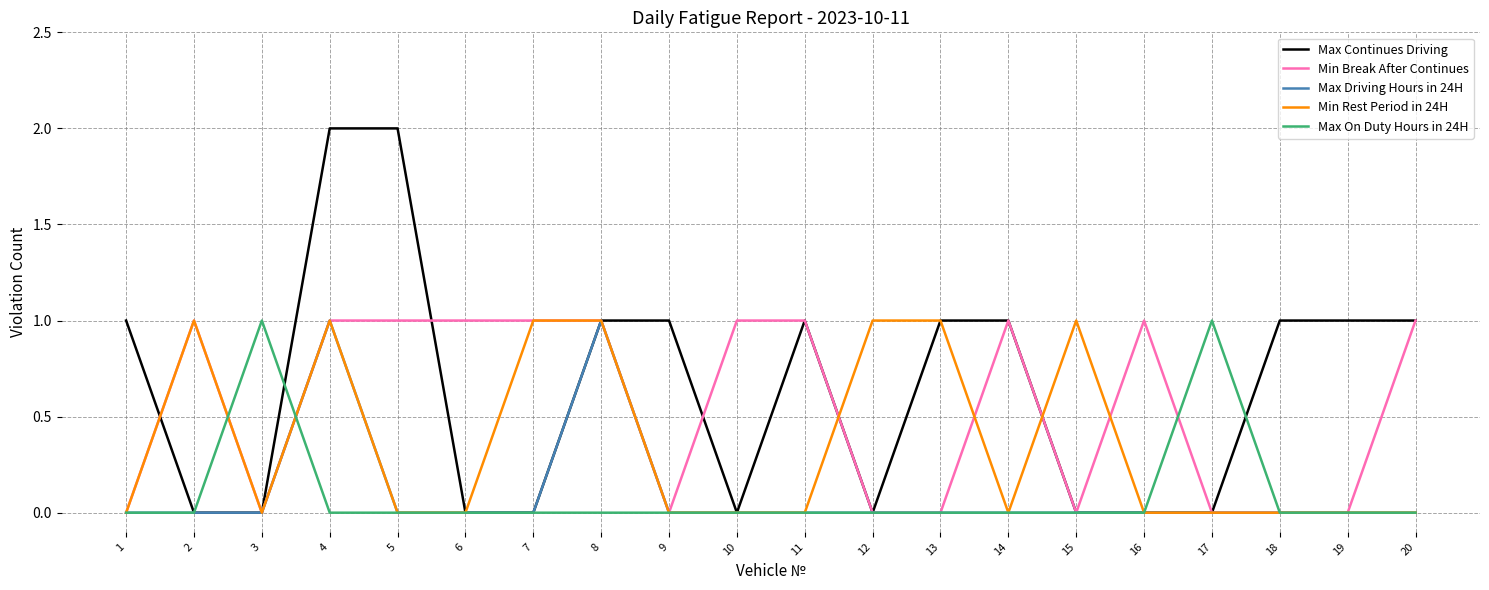

Reading left to right, what are all the values shown in this chart?

Max Continues Driving: 1	0	0	2	2	0	0	1	1	0	1	0	1	1	0	0	0	1	1	1
Min Break After Continues: 0	1	0	1	1	1	1	1	0	1	1	0	0	1	0	1	0	0	0	1
Max Driving Hours in 24H: 0	0	0	1	0	0	0	1	0	0	0	0	0	0	0	0	0	0	0	0
Min Rest Period in 24H: 0	1	0	1	0	0	1	1	0	0	0	1	1	0	1	0	0	0	0	0
Max On Duty Hours in 24H: 0	0	1	0	0	0	0	0	0	0	0	0	0	0	0	0	1	0	0	0